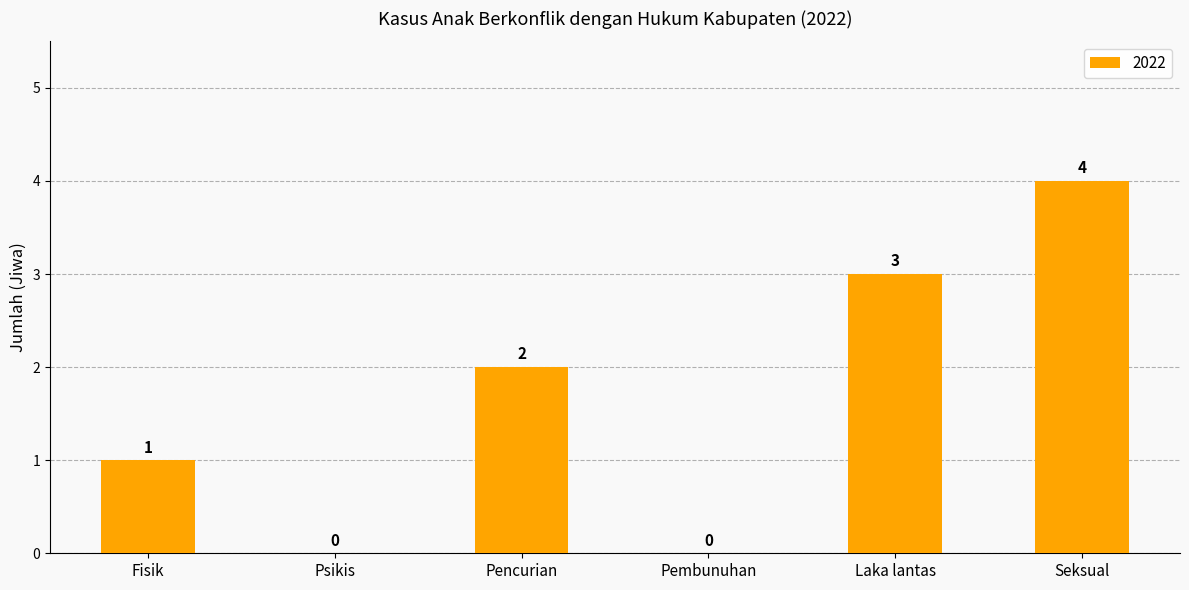

Does the chart contain stacked bars?

No